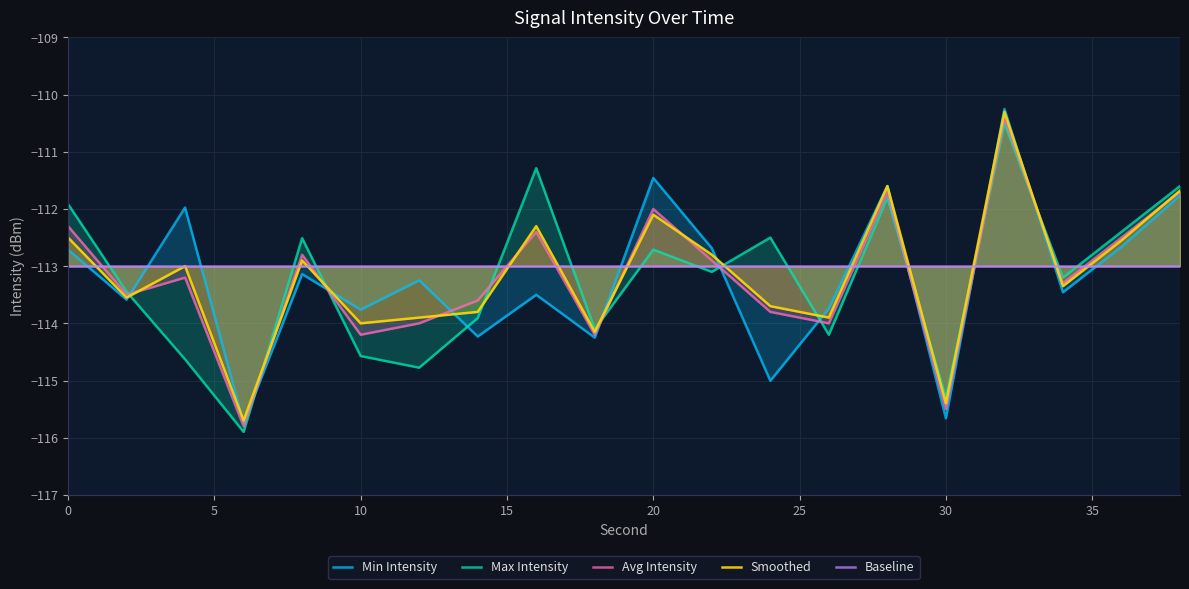

Count the number of data series in this chart.

5